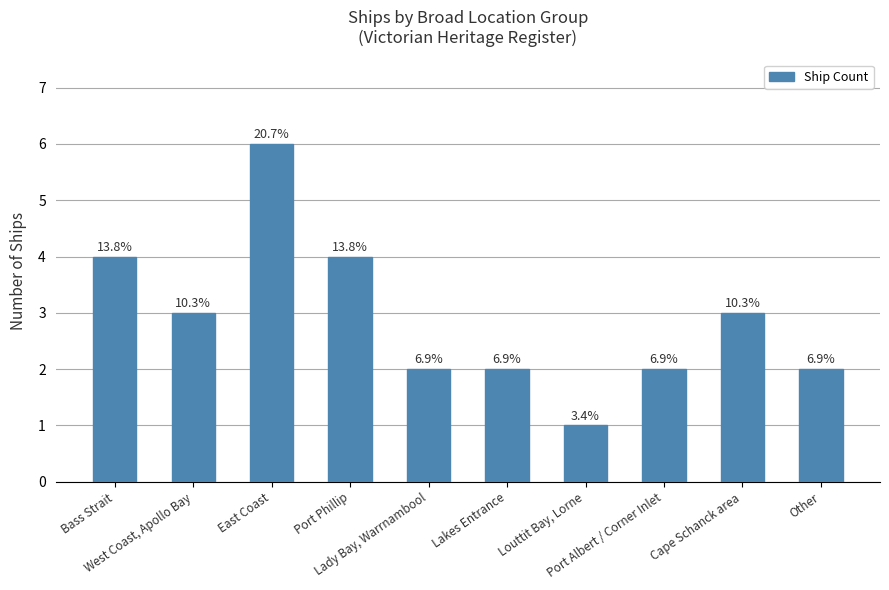

What is the label of the 10th bar from the right?

Bass Strait